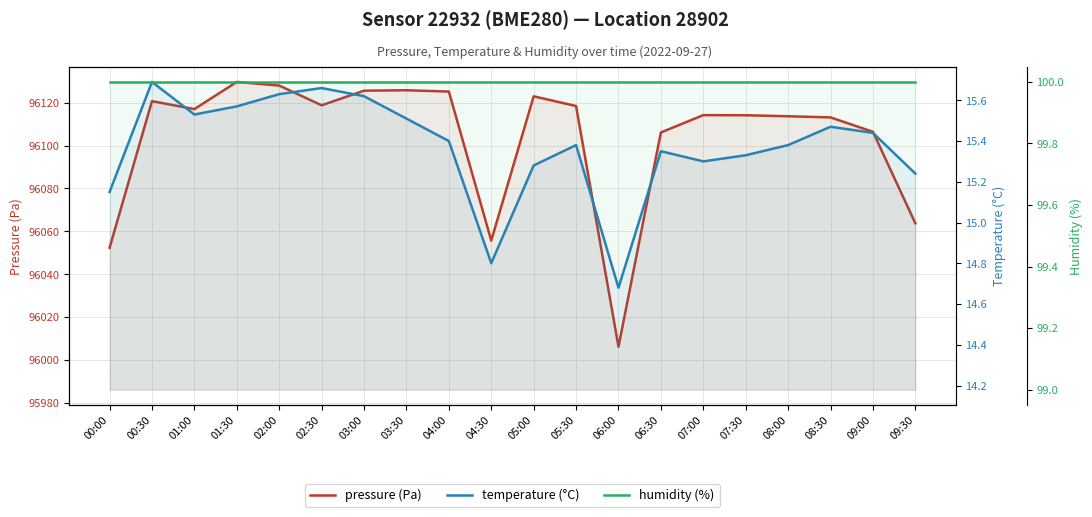

How many distinct data groups are displayed?

3